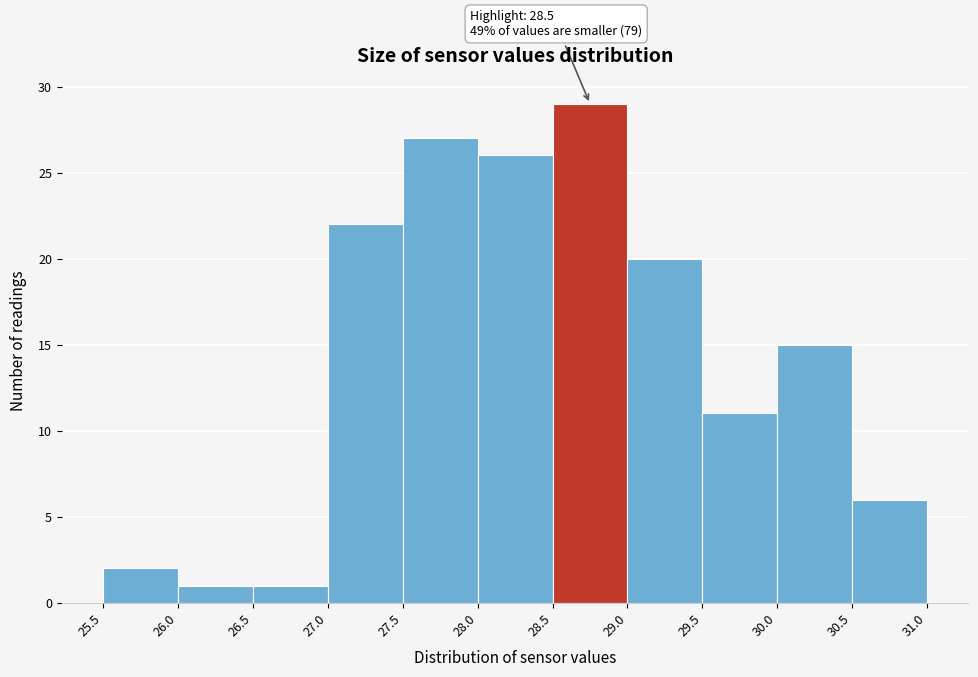

Over which range of the x-axis is the bar tallest?

28.5 to 29.0